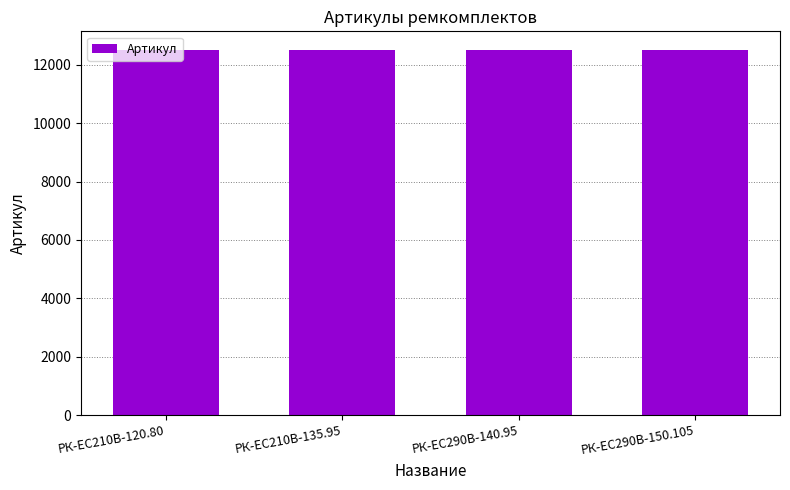

How many data points are less than 12520?

2